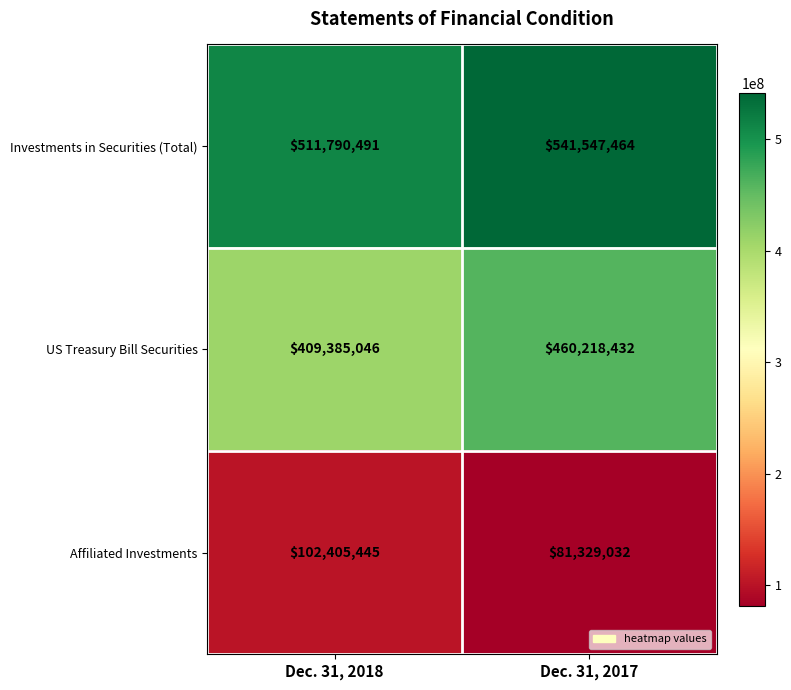

List the series in order of their peak value, lowest first.

Affiliated Investments, US Treasury Bill Securities, Investments in Securities (Total)